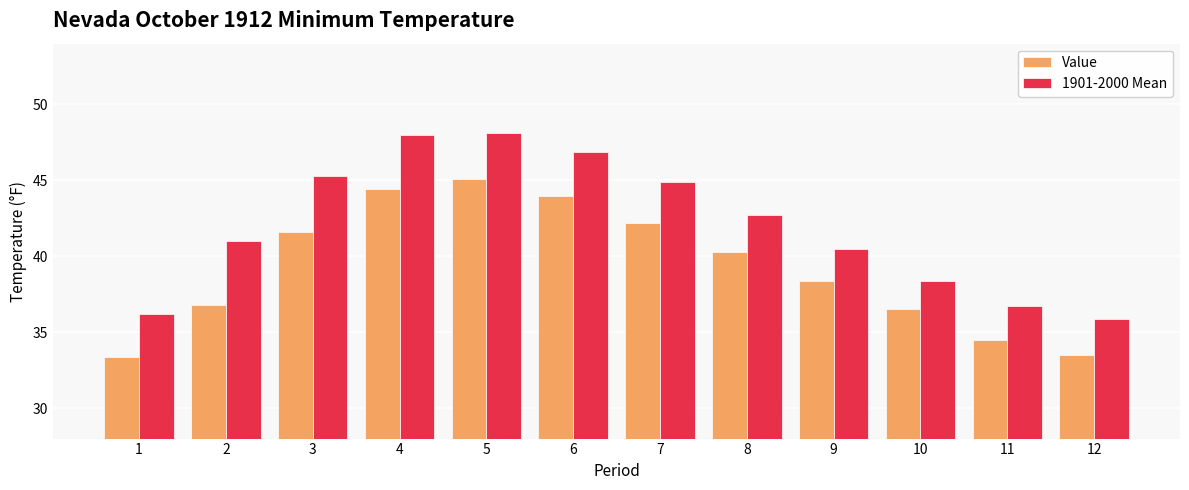

At which label is Value closest to 39?

9